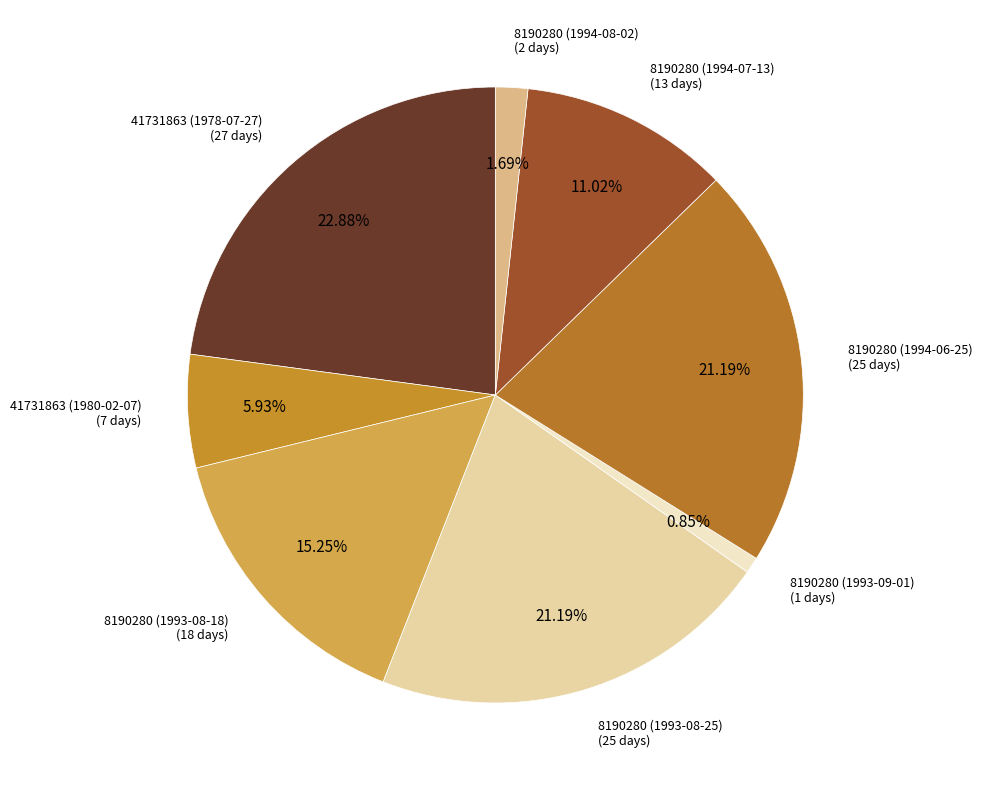

What is the largest slice in the pie chart?

41731863 (1978-07-27)